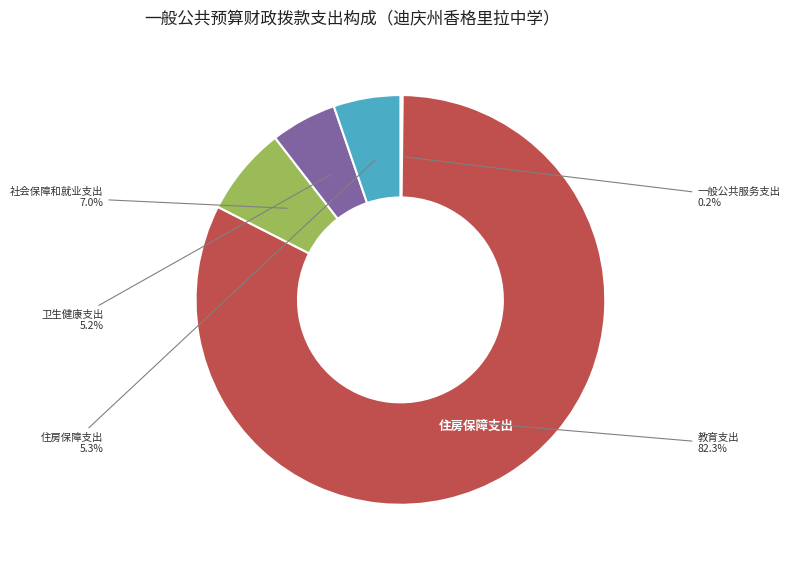

Is it true that 教育支出 is 74% of the pie?

False